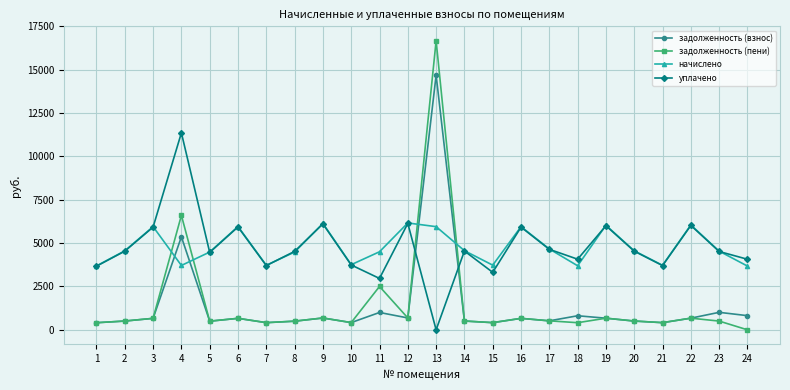

After their last crossing, which series has the higher values: уплачено or задолженность (пени)?

уплачено